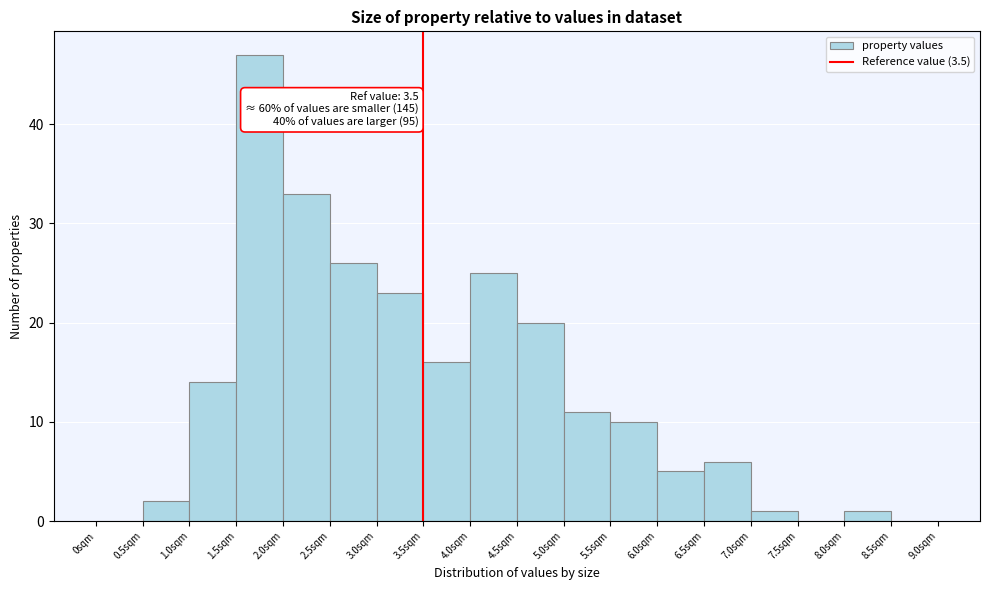

Over which range of the x-axis is the bar tallest?

1.5 to 2.0